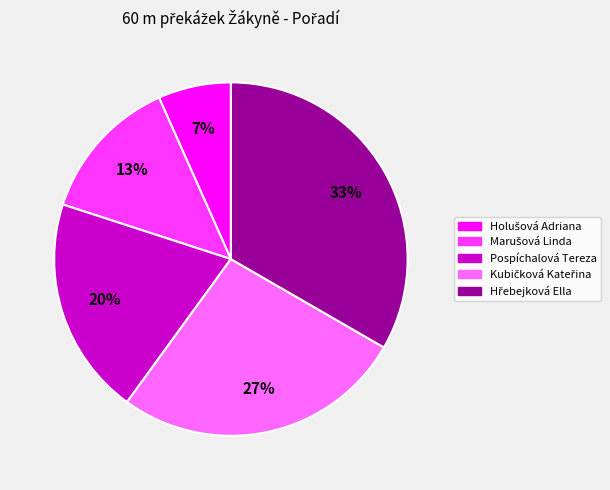

To the nearest percent, what portion does Pospíchalová Tereza represent?

20%